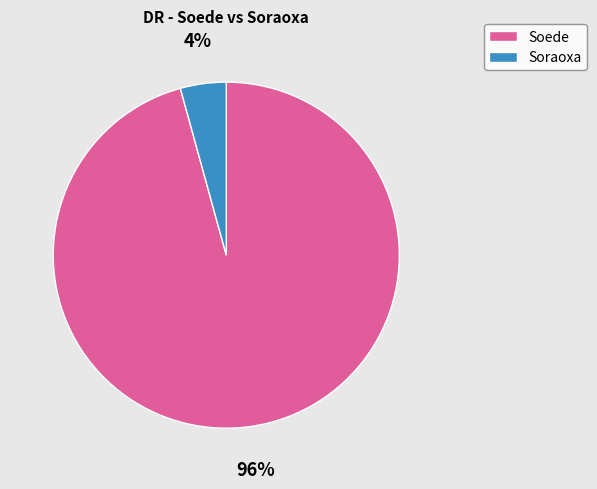

Does Soraoxa represent more than half of the total?

No